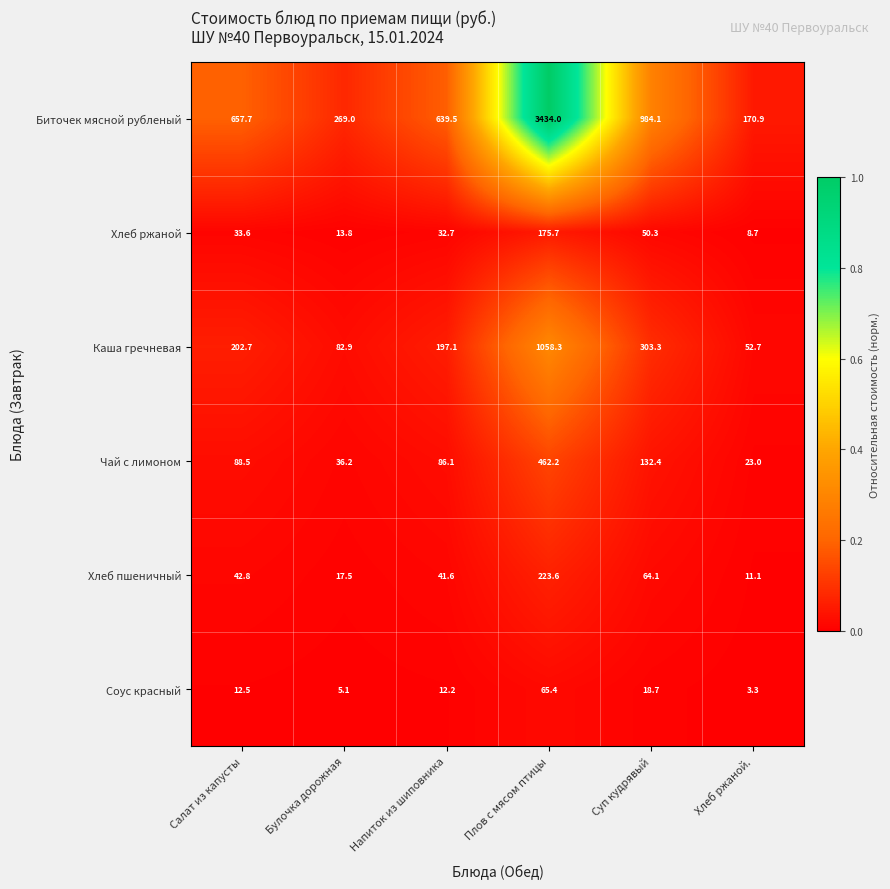

True or false: Соус красный has a value of 18.7 at Суп кудрявый.

True